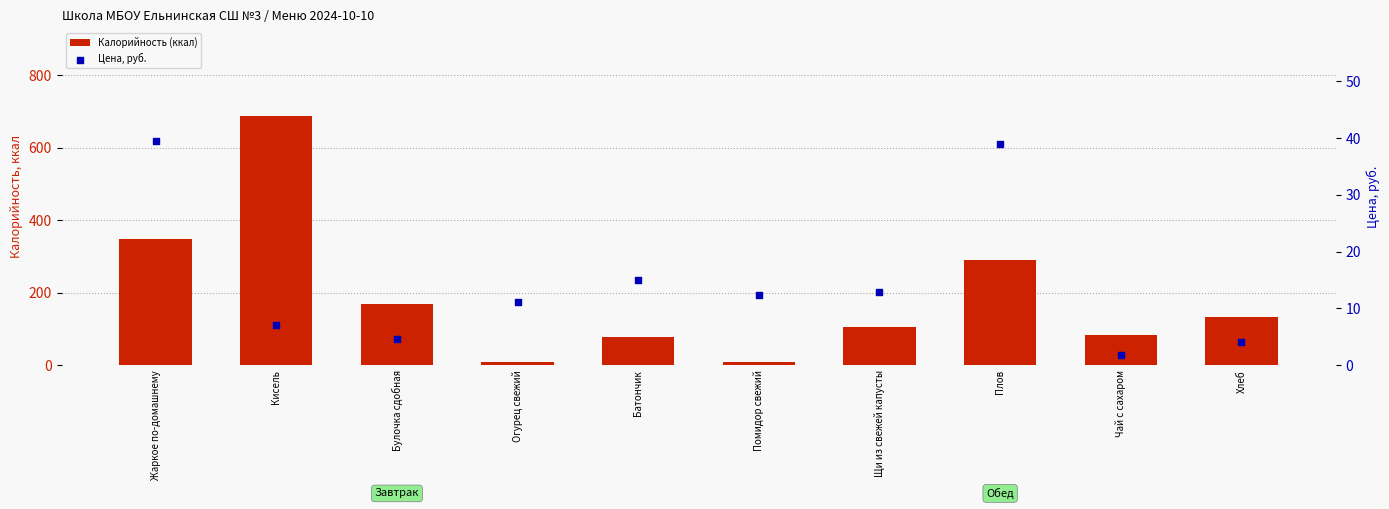

Which series has the largest total across all categories?

Калорийность (ккал)